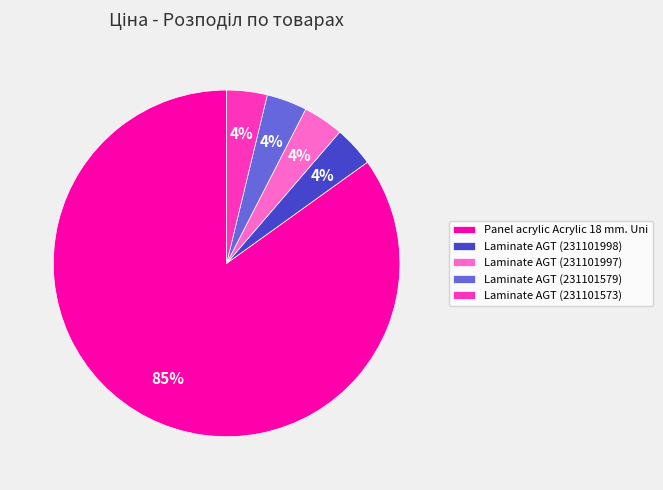

Combined, do Laminate AGT (231101997) and Laminate AGT (231101573) account for over 50%?

No